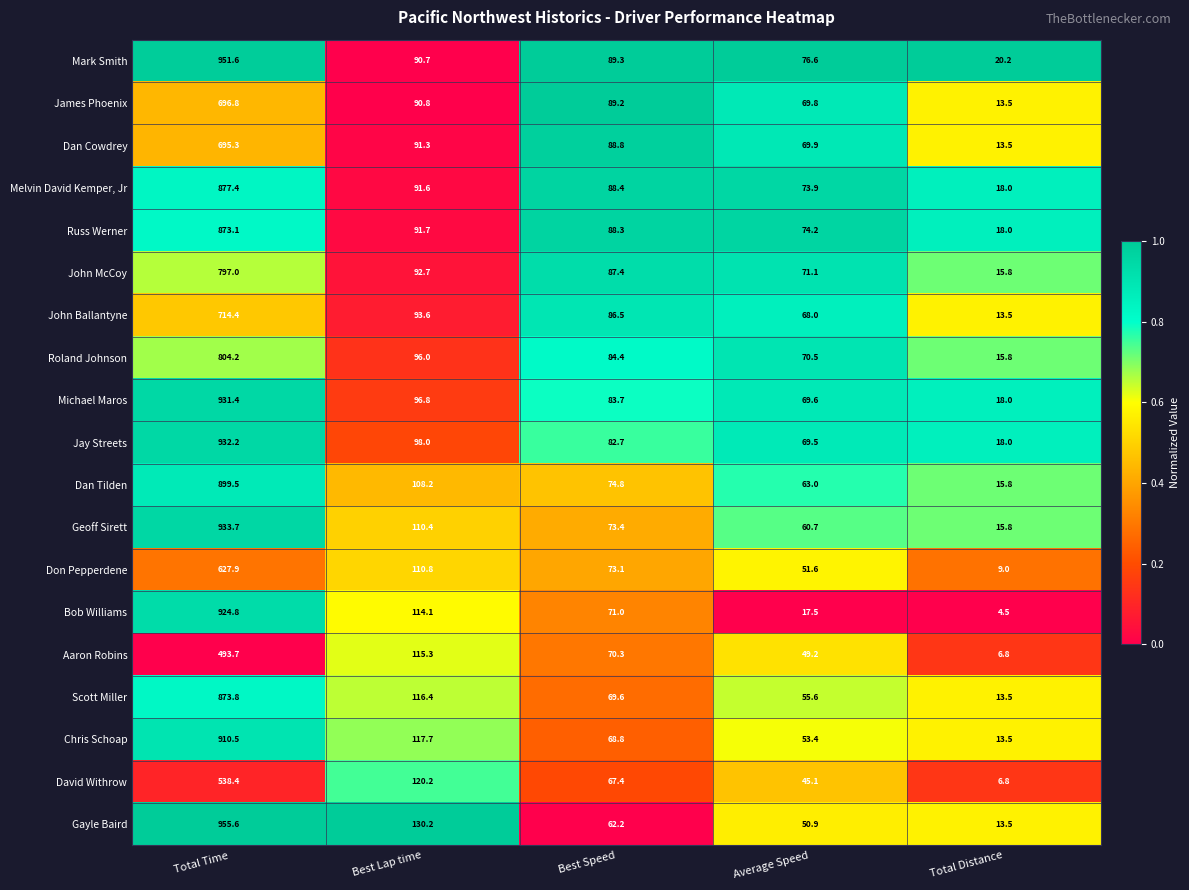

What is the difference between the highest and lowest values at Best Speed?

27.1